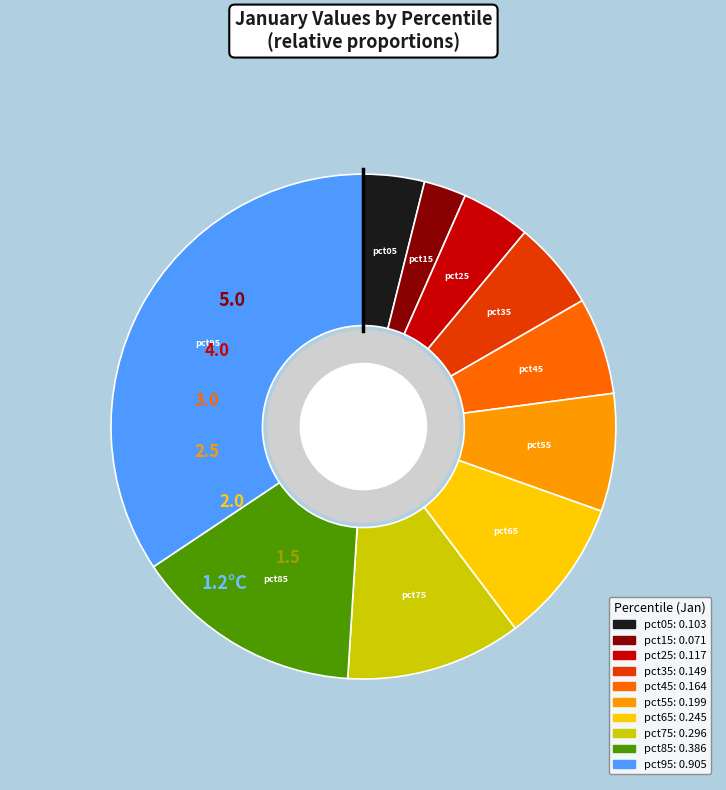

Rank the categories by value from lowest to highest.

pct15, pct05, pct25, pct35, pct45, pct55, pct65, pct75, pct85, pct95